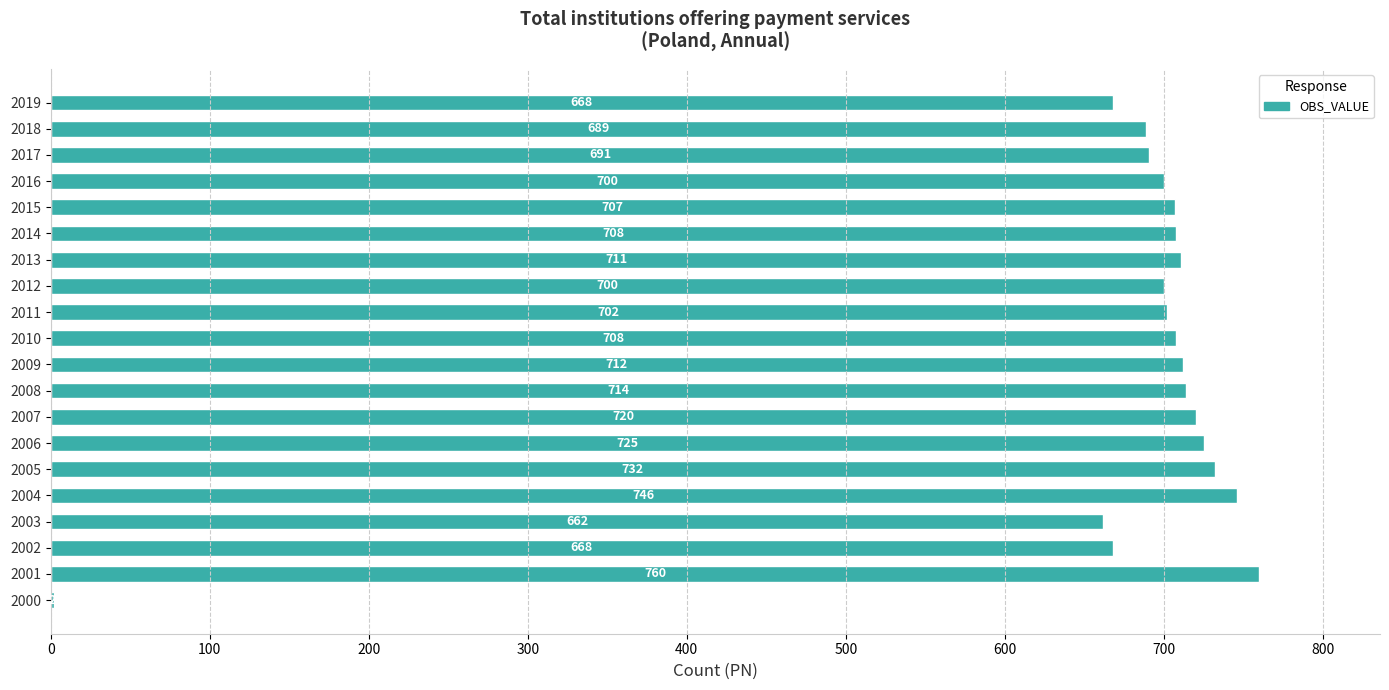

Which category has the highest value across all series?

2001